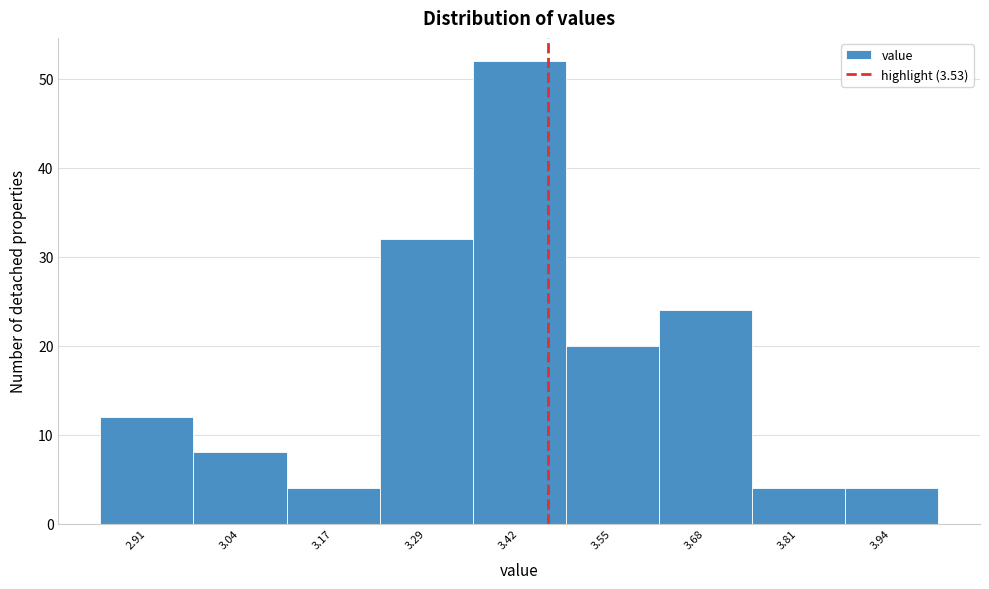

Reading left to right, extract all data points from this chart.

2.91=12	3.04=8	3.17=4	3.29=32	3.42=52	3.55=20	3.68=24	3.81=4	3.94=4